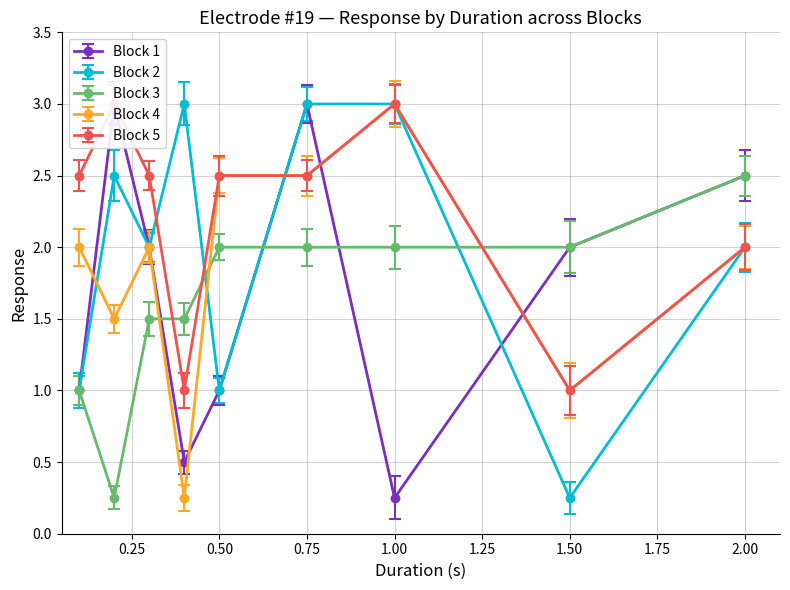

At how many categories does at least one series exceed 2?

8